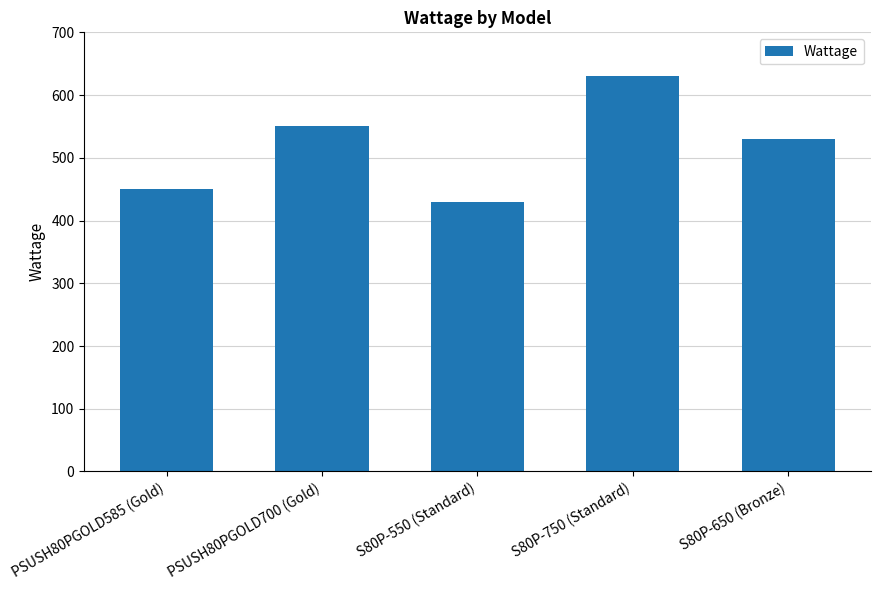

What is the ratio of the value at PSUSH80PGOLD700 (Gold) to the value at S80P-750 (Standard)?

0.9